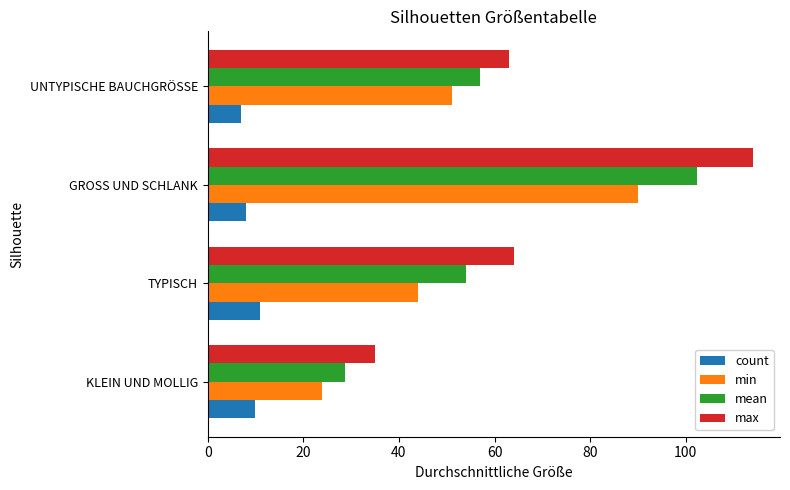

What is the highest value of the min series?

90.0